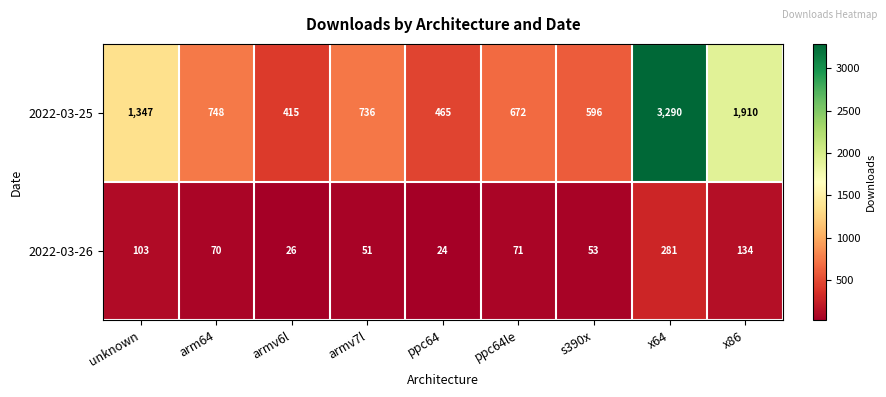

Between s390x and x86, which series saw the biggest shift?

2022-03-25